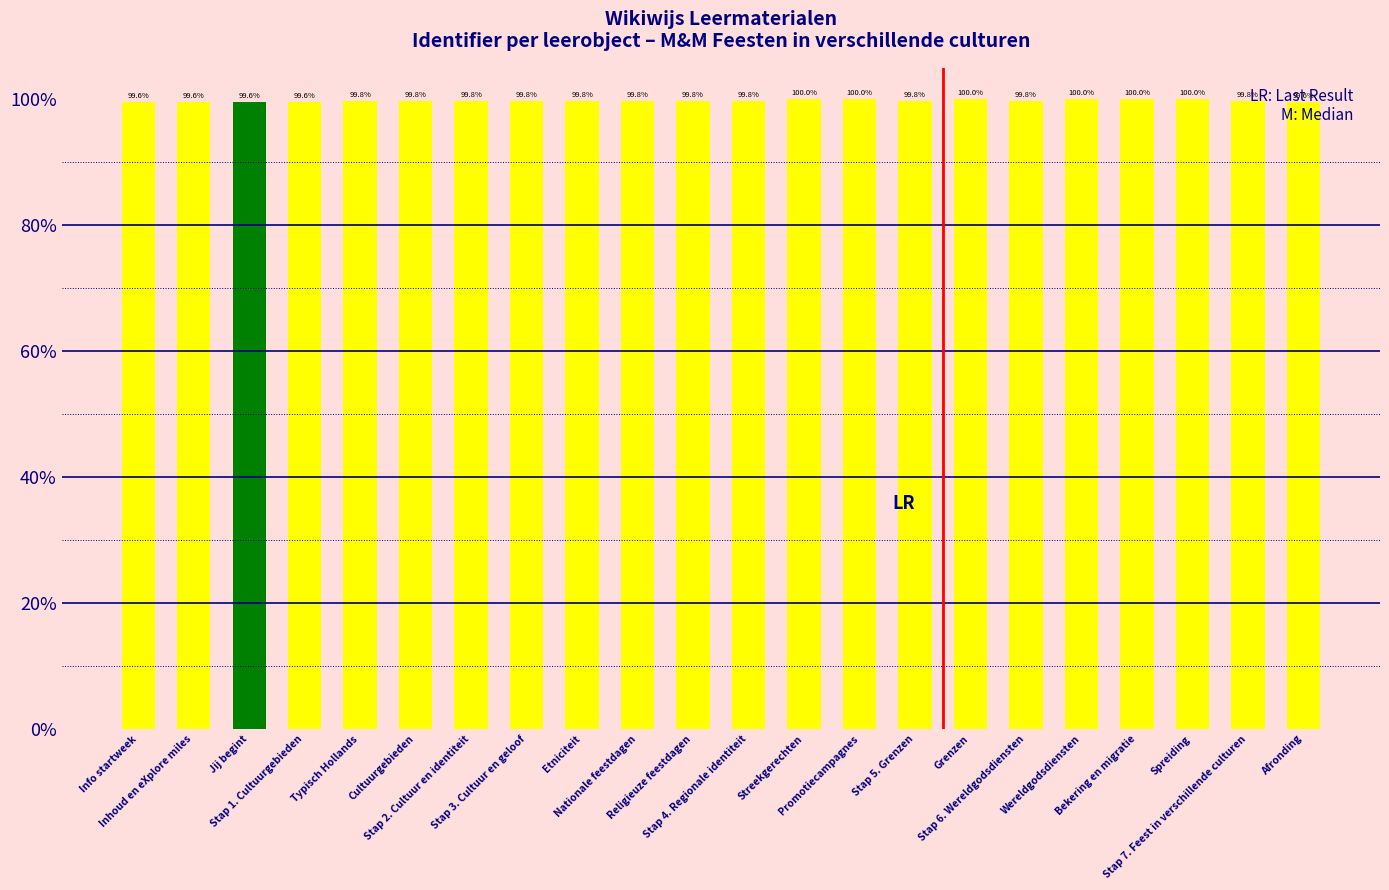

What is the maximum value shown in the chart?

100.0